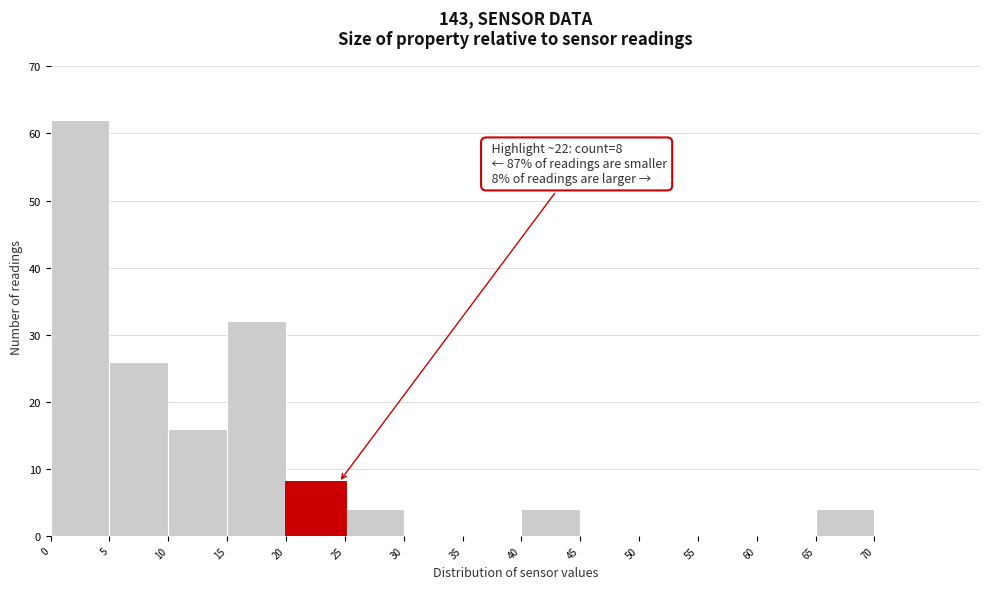

Over which range of the x-axis is the bar tallest?

0 to 5